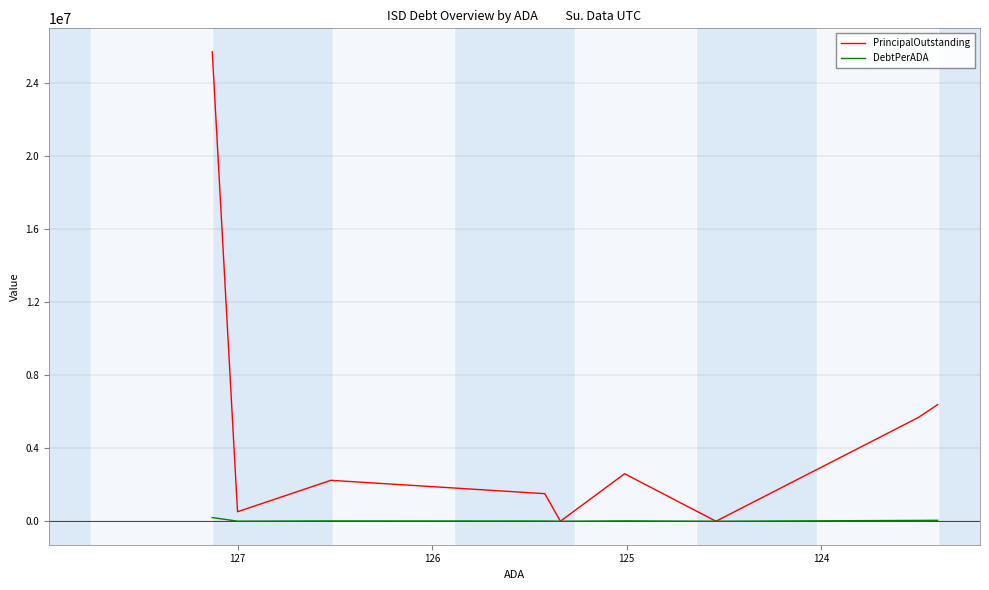

The PrincipalOutstanding series shows 969591.7 at 126. True or false?

False